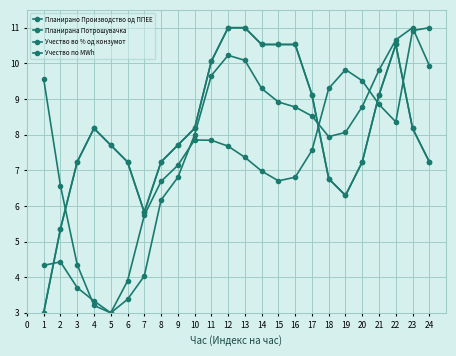

Is it true that Учество по MWh equals 10.1 at 11?

True